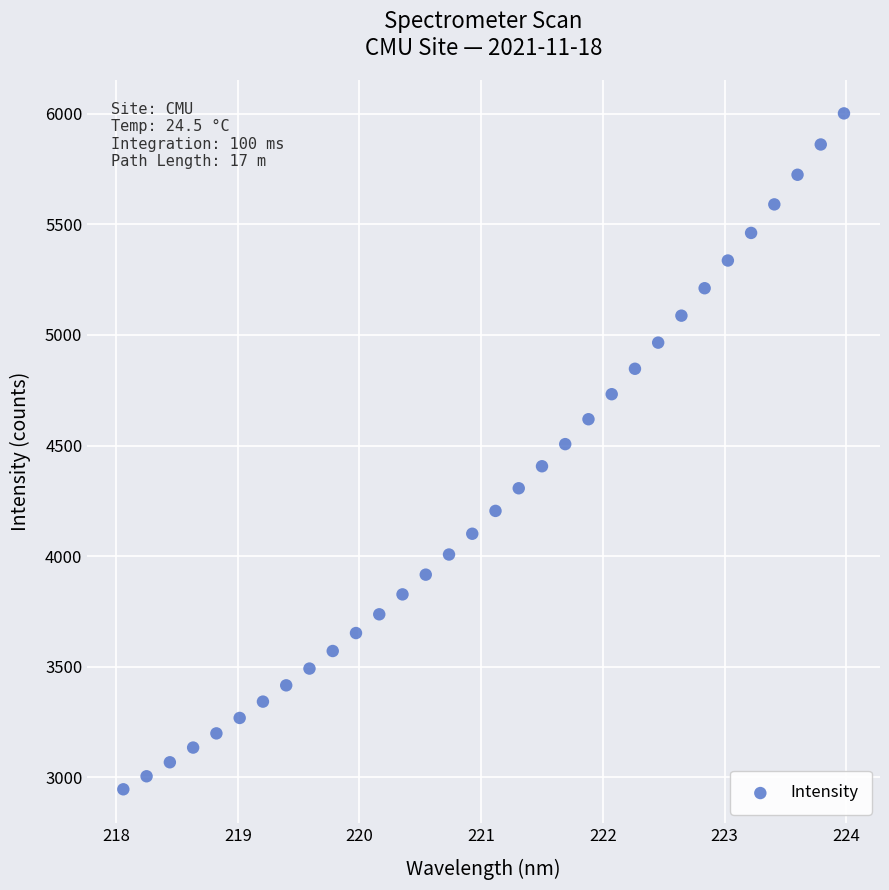

What is the range of X values (max minus min)?

5.9